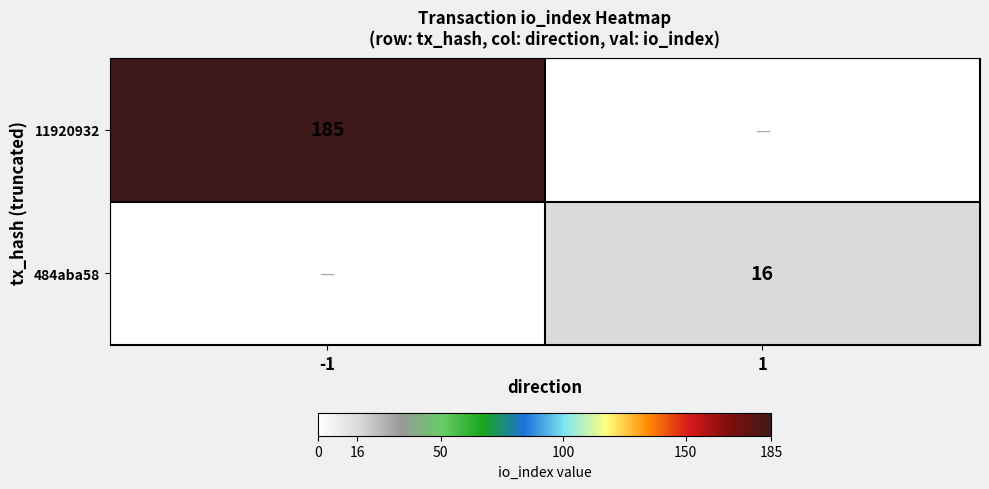

Is the value of 484aba58 at 1 greater than the value of 11920932 at -1?

No